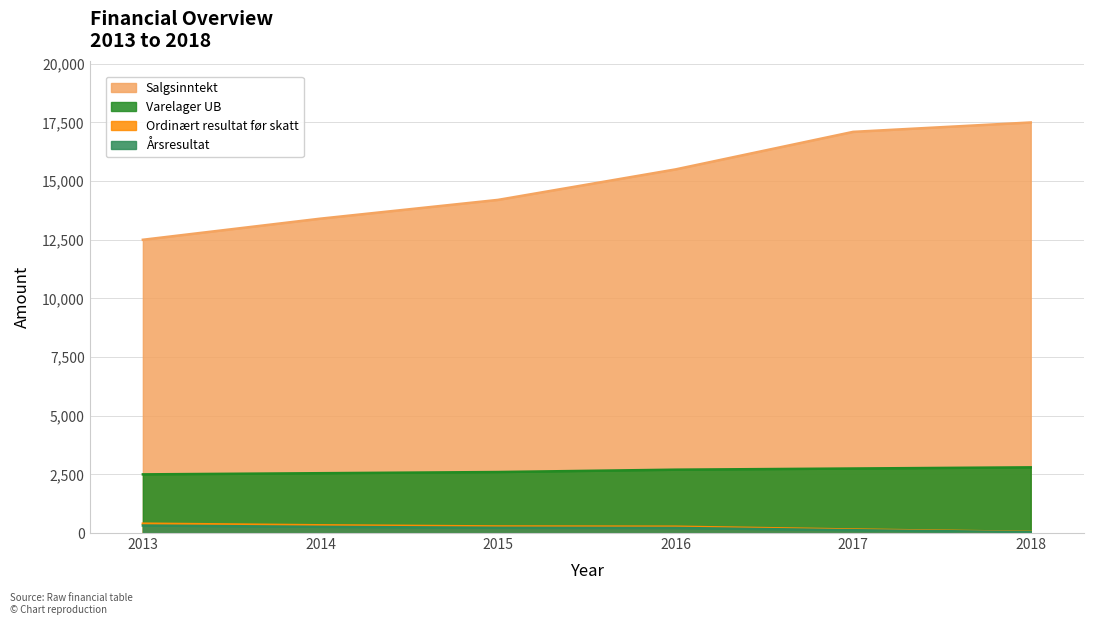

True or false: Ordinært resultat før skatt has a value of 375 at 2015.

False